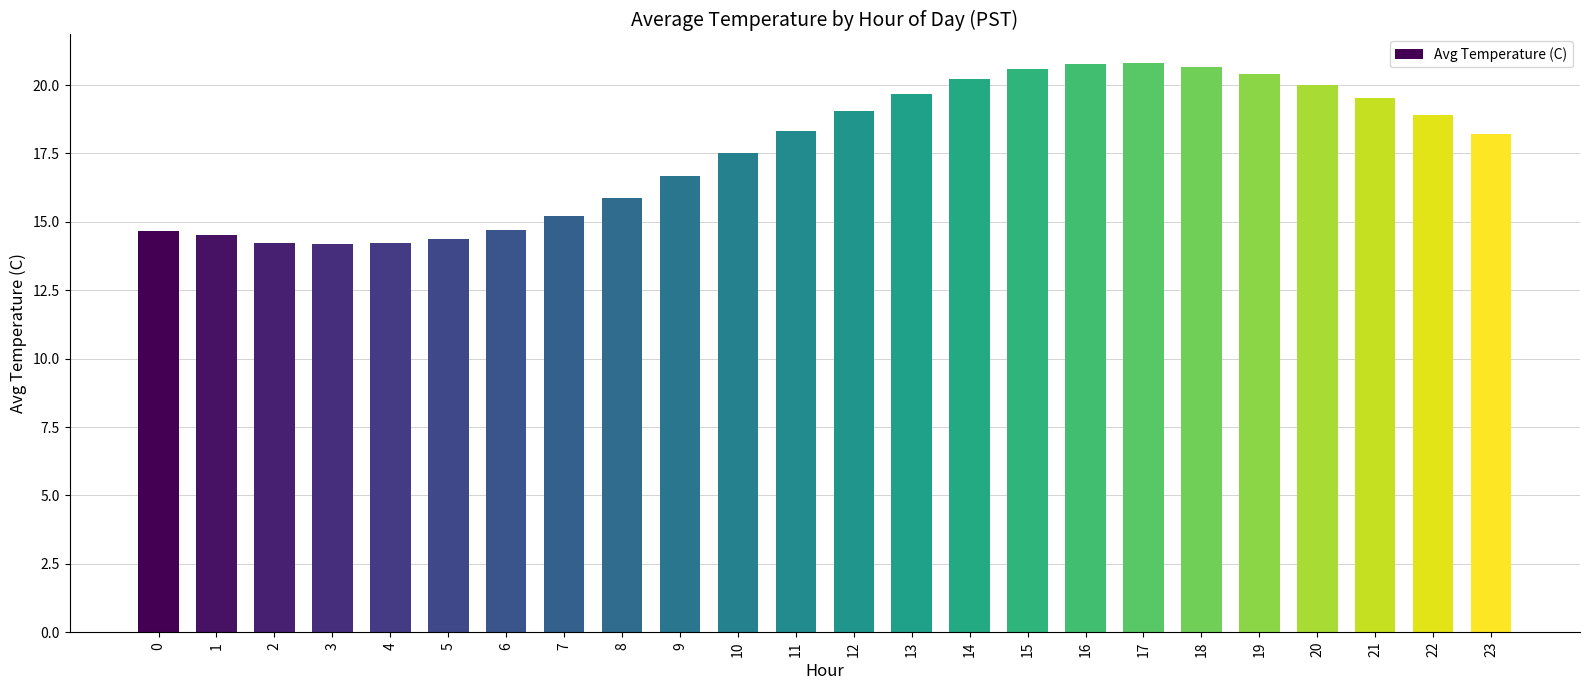

How many bars are there in total?

24